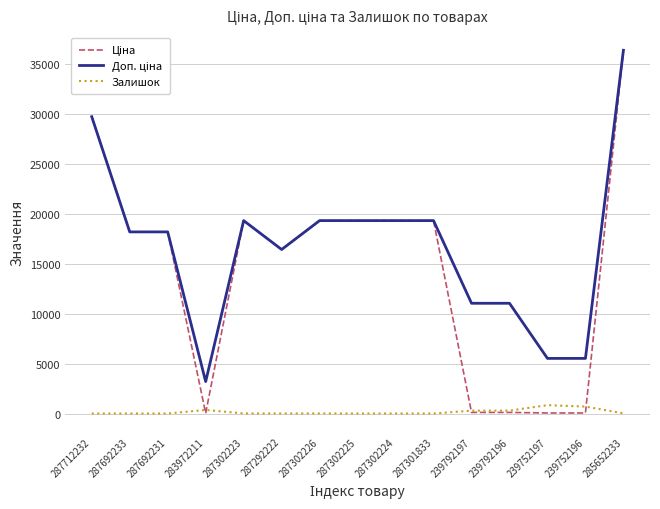

What is the difference between the highest and lowest values at 287301833?

19343.1